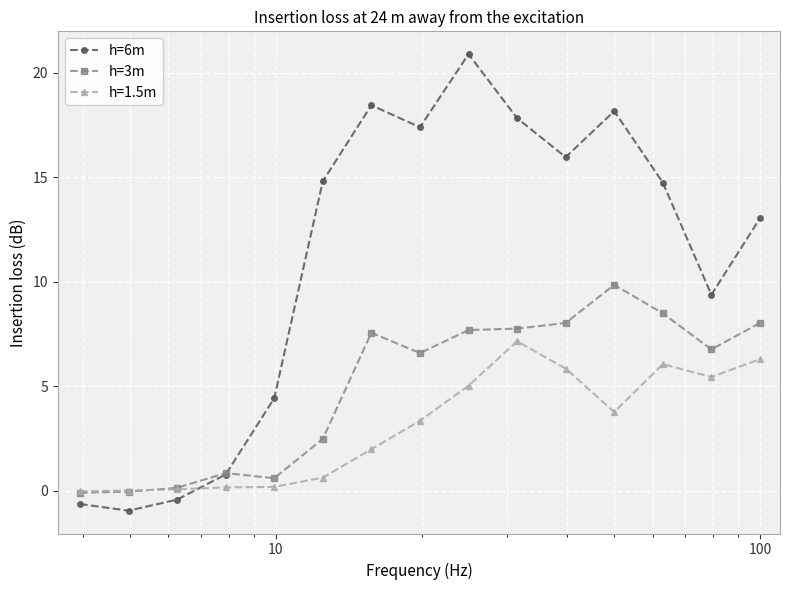

What is the smallest value displayed?

-1.0